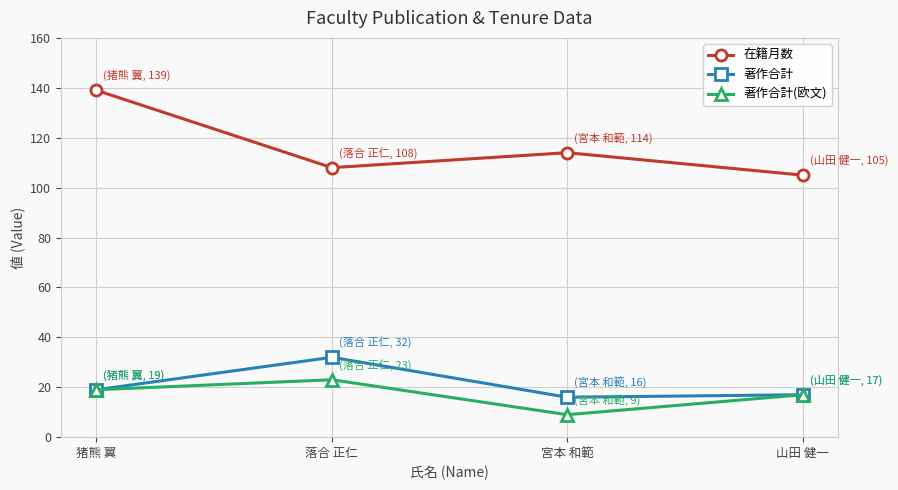

What are all the series names shown in the legend?

在籍月数, 著作合計, 著作合計(欧文)